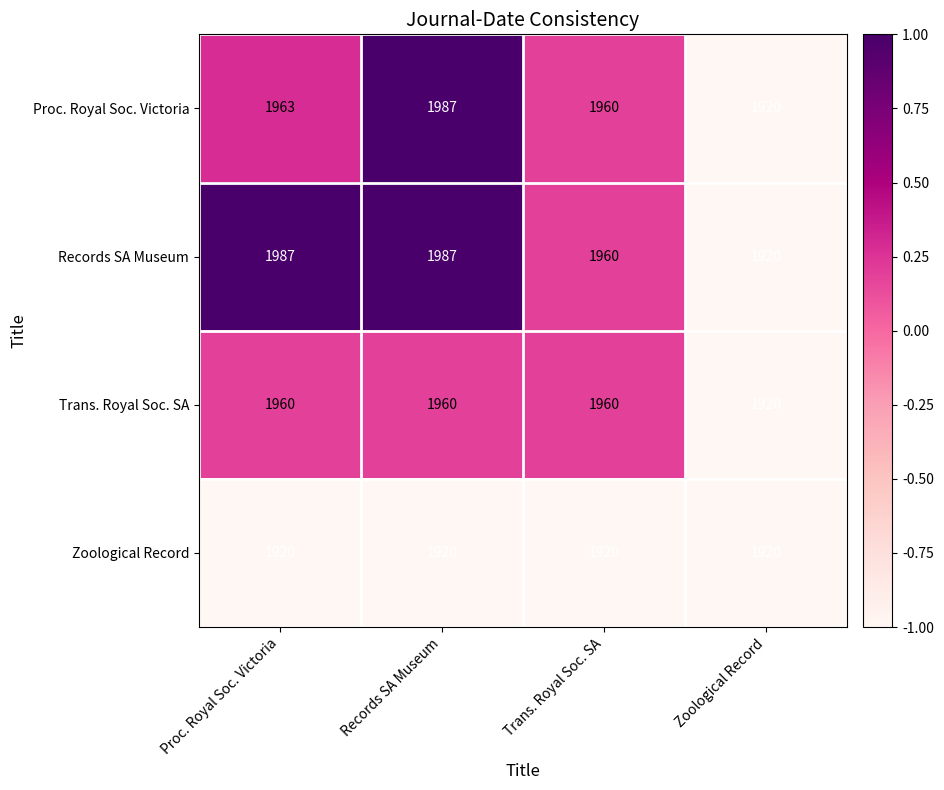

Where is Records SA Museum nearest to the value 1953?

Trans. Royal Soc. SA